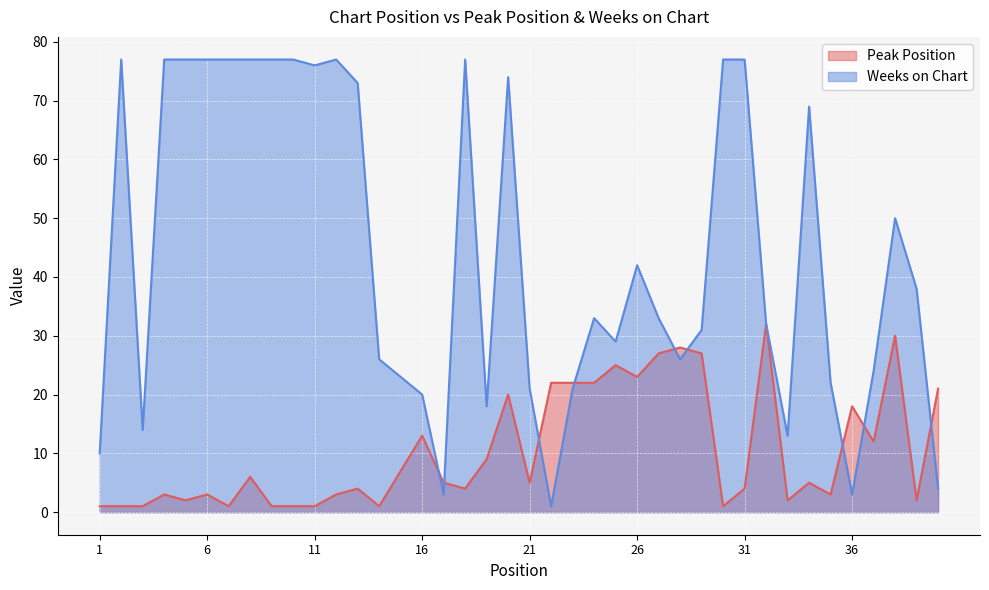

What is the difference between the maximum and minimum values in the Weeks on Chart series?

76